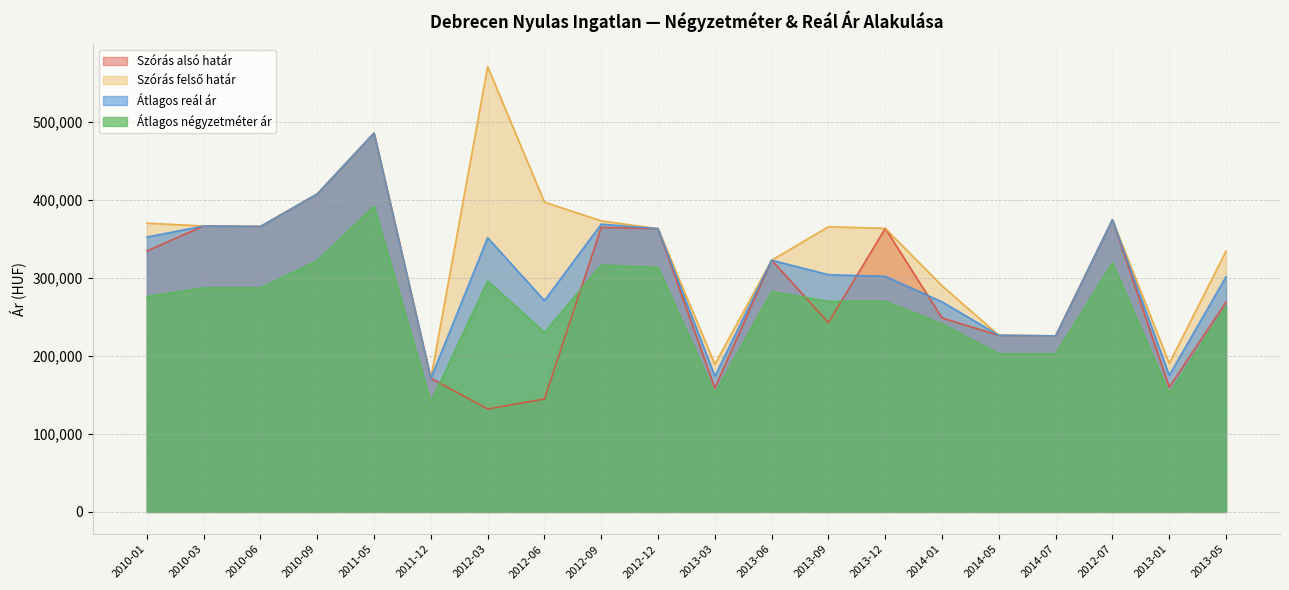

Between 2014-01 and 2012-09, which is larger?

2012-09